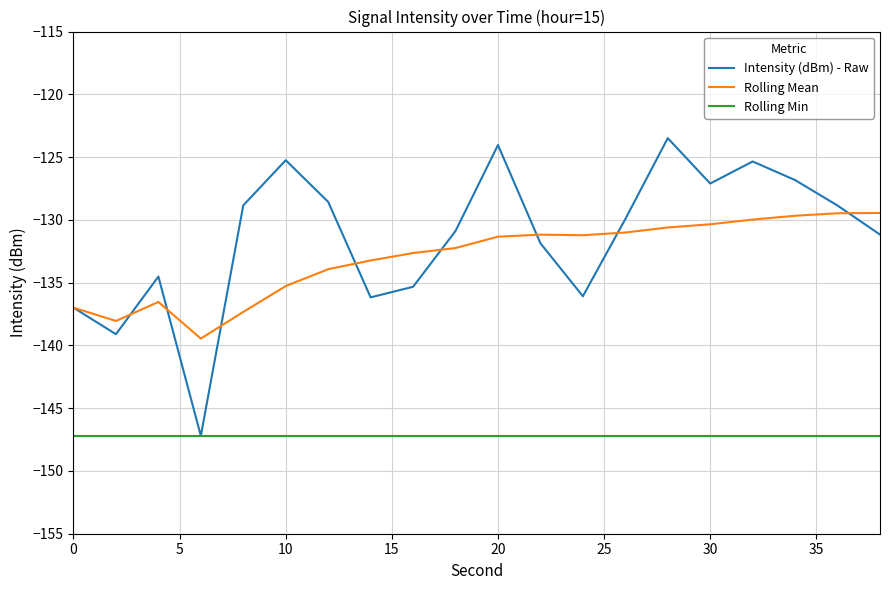

What is the greatest value displayed?

-123.5